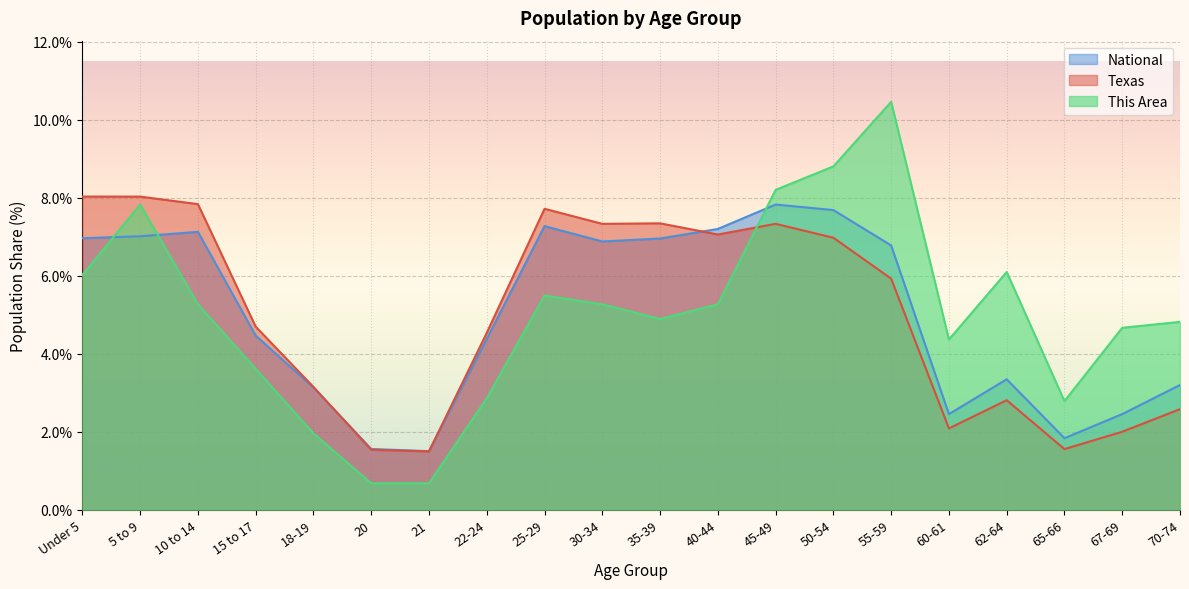

Which category has the lowest value in the Texas series?

21